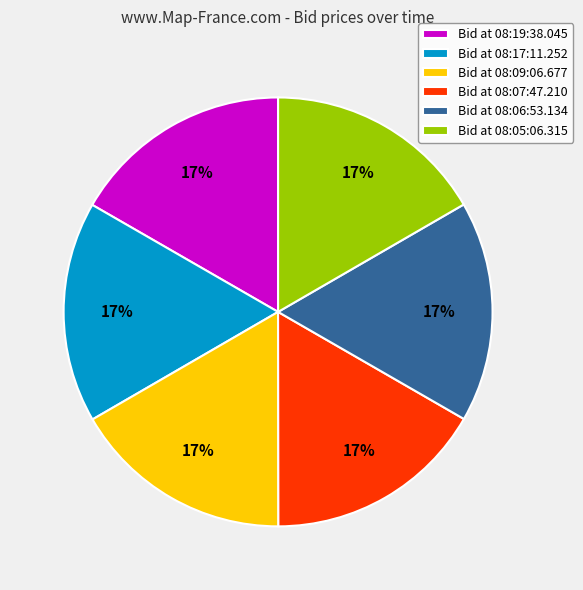

Approximately how many times larger is the value at Bid at 08:09:06.677 compared to Bid at 08:19:38.045?

1.0